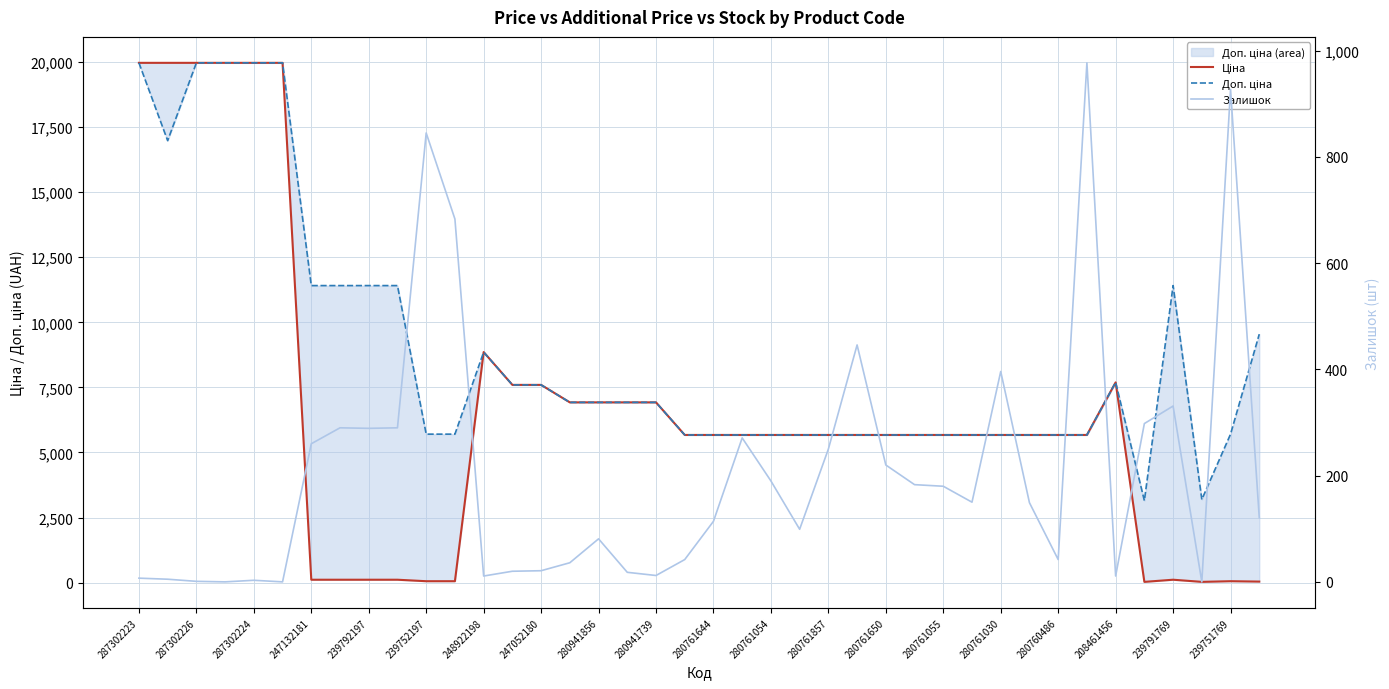

Between 28 and 37, which is larger?

28